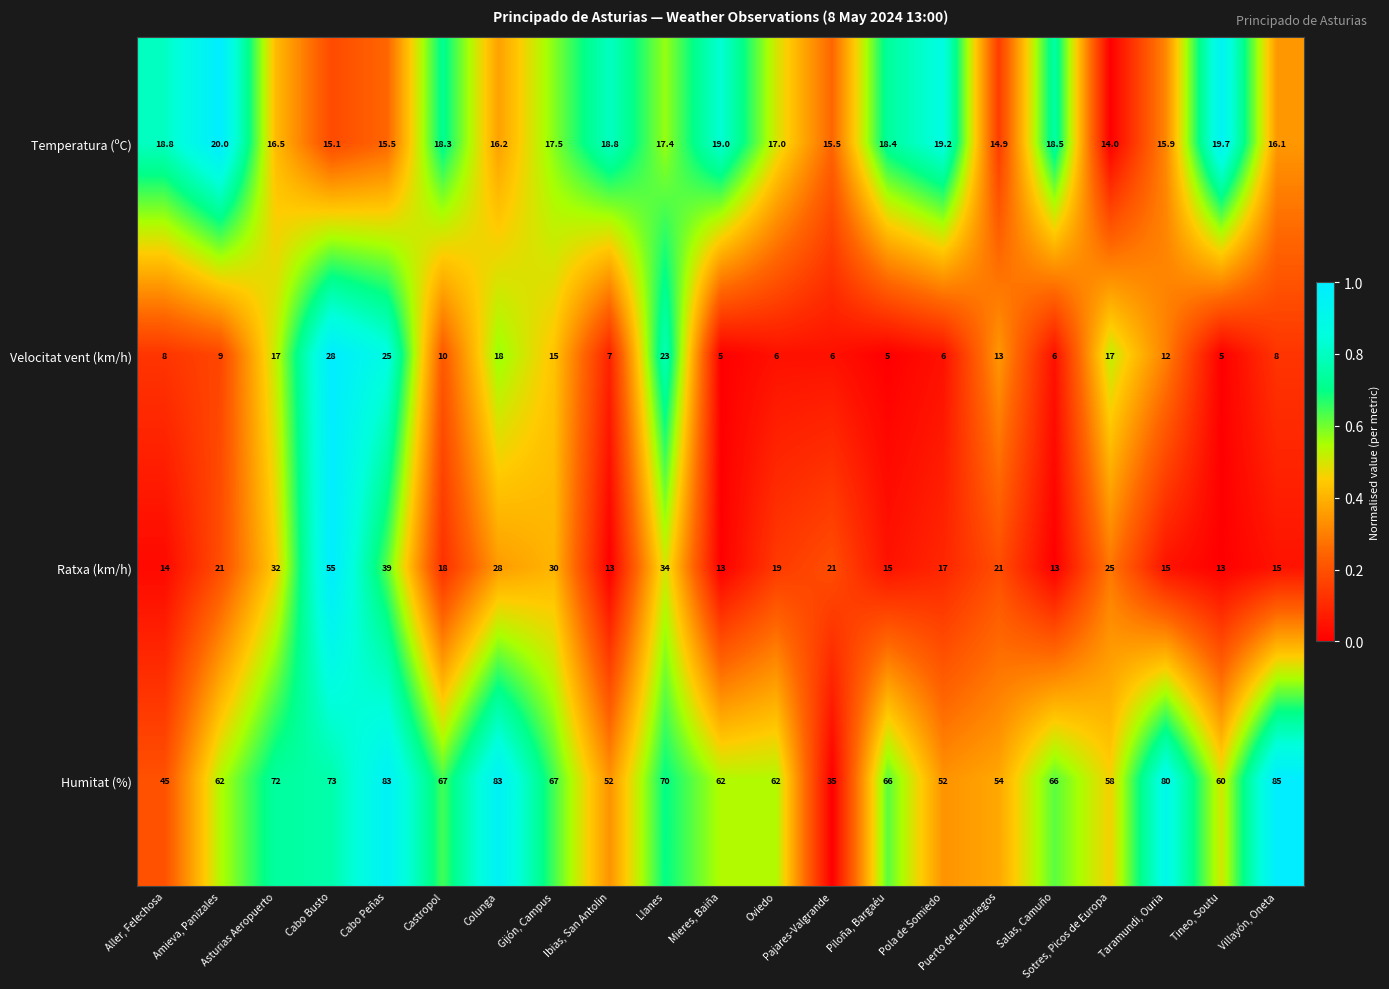

At which label does Humitat (%) reach its minimum?

Pajares-Valgrande